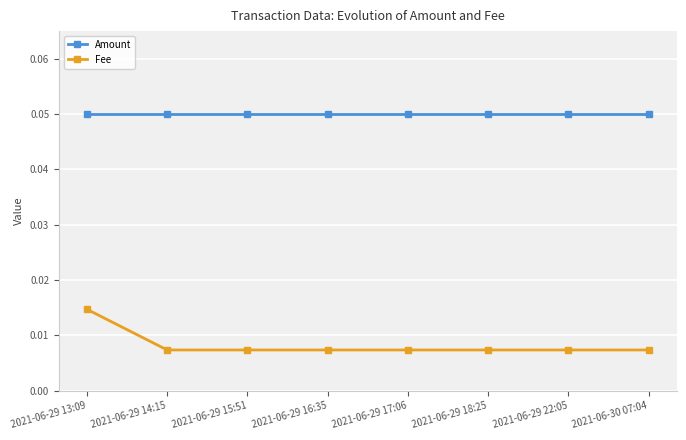

Is the value of Amount at 2021-06-29 13:09 greater than the value of Fee at 2021-06-29 14:15?

Yes